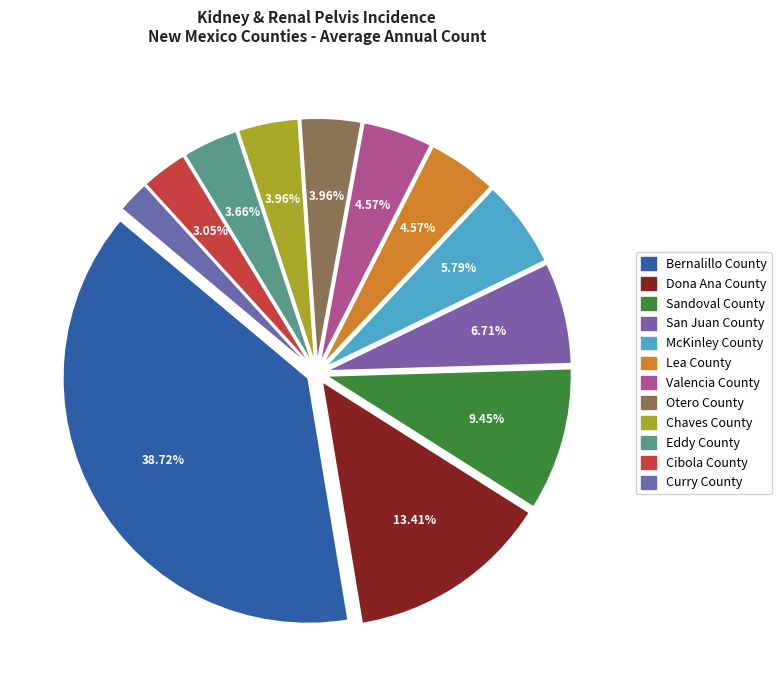

Is the sum of Bernalillo County and San Juan County greater than half?

No